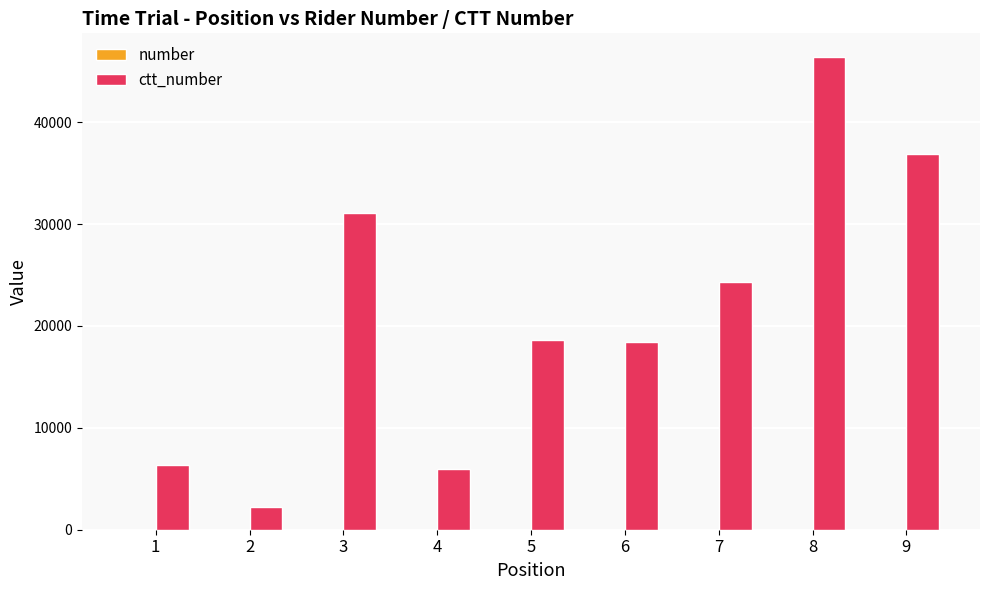

How many groups of bars are there?

9